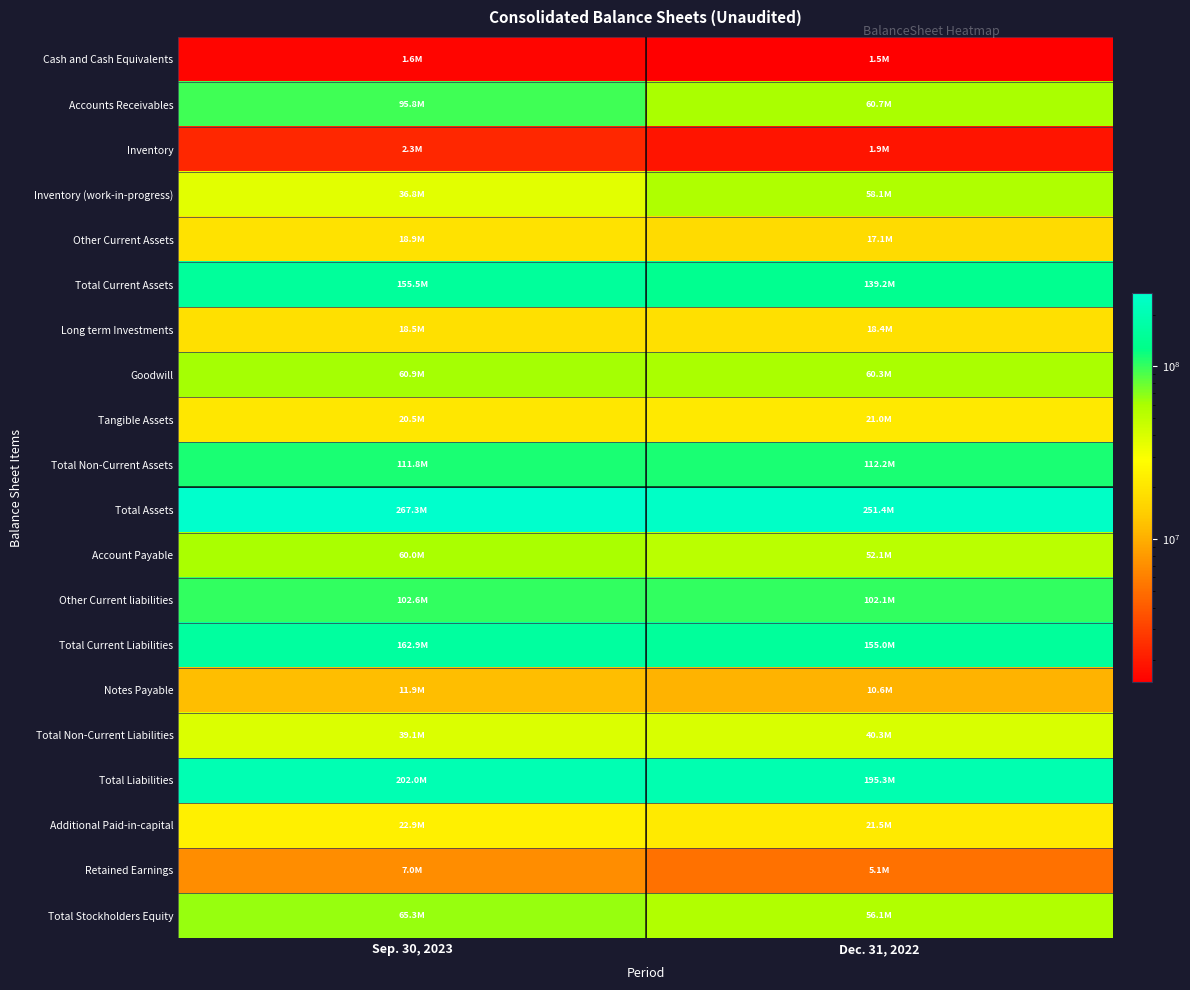

Rank the series at Dec. 31, 2022 from lowest to highest value.

Cash and Cash Equivalents, Inventory, Retained Earnings, Notes Payable, Other Current Assets, Long term Investments, Tangible Assets, Additional Paid-in-capital, Total Non-Current Liabilities, Account Payable, Total Stockholders Equity, Inventory (work-in-progress), Goodwill, Accounts Receivables, Other Current liabilities, Total Non-Current Assets, Total Current Assets, Total Current Liabilities, Total Liabilities, Total Assets